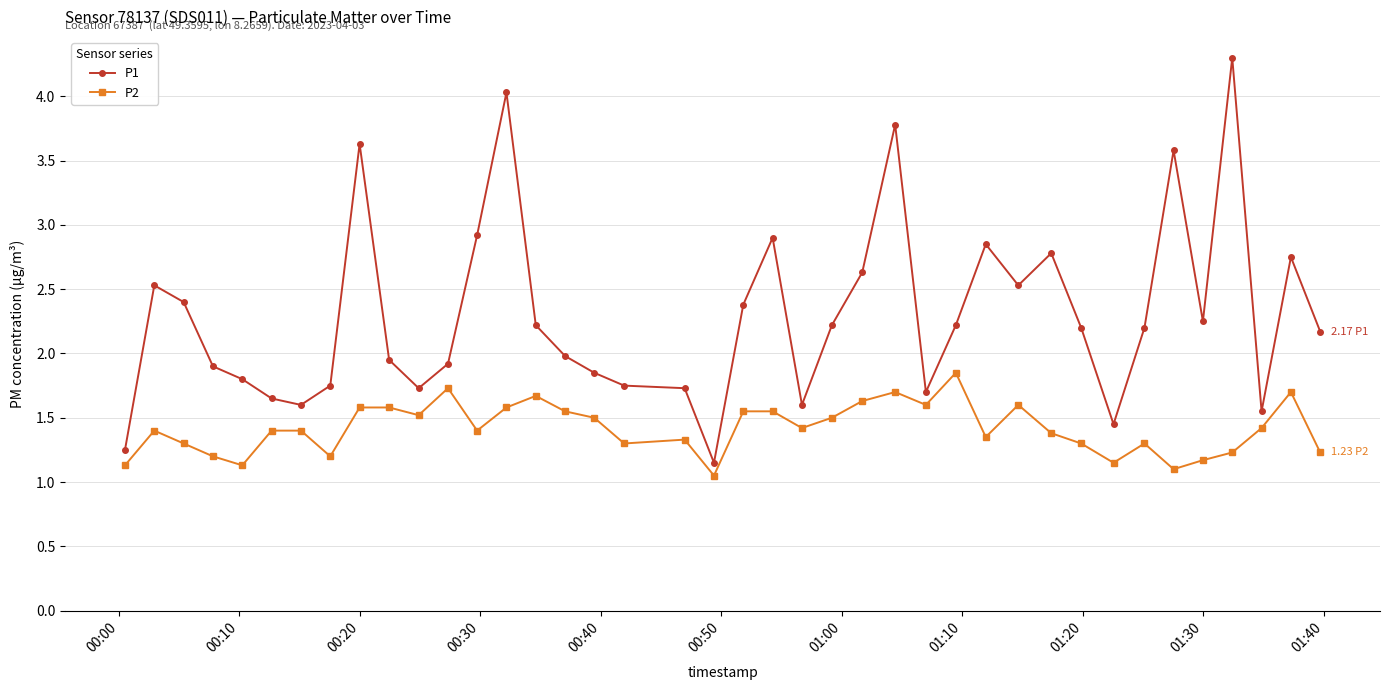

Rank the series by their average value, from highest to lowest.

P1, P2